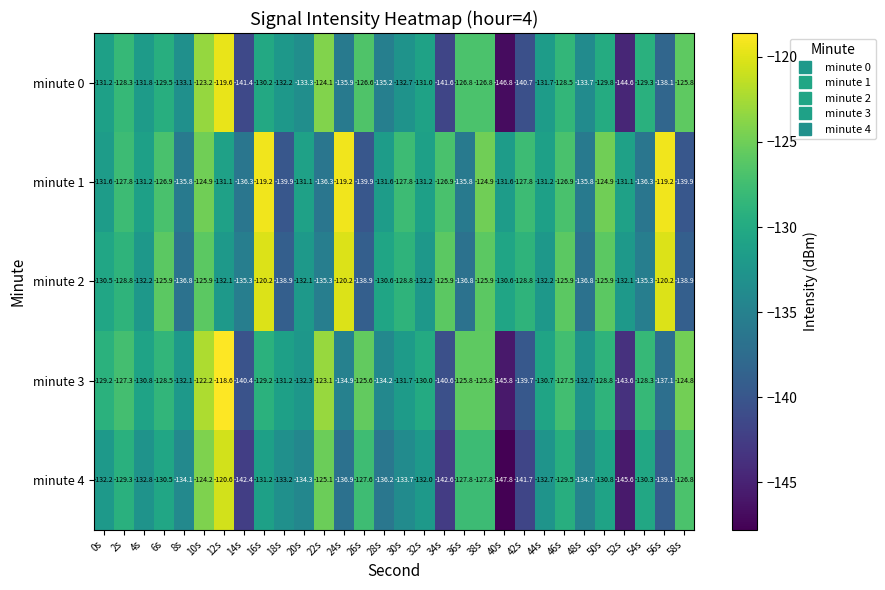

Is the value of minute 2 at 54s greater than the value of minute 0 at 4s?

No